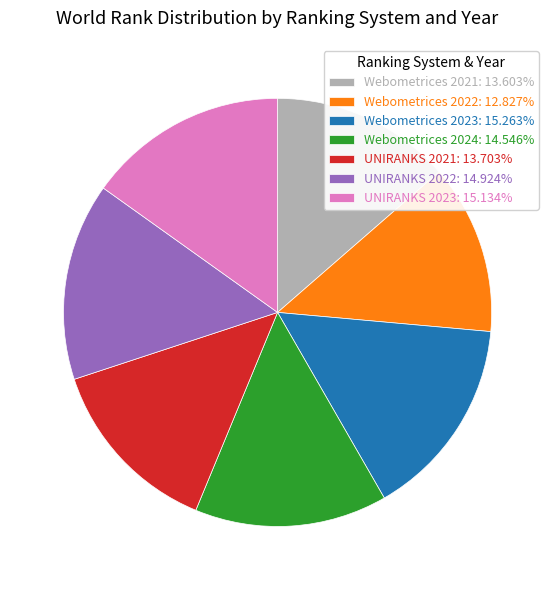

The Webometrices 2023 slice represents 25% of the pie. True or false?

False